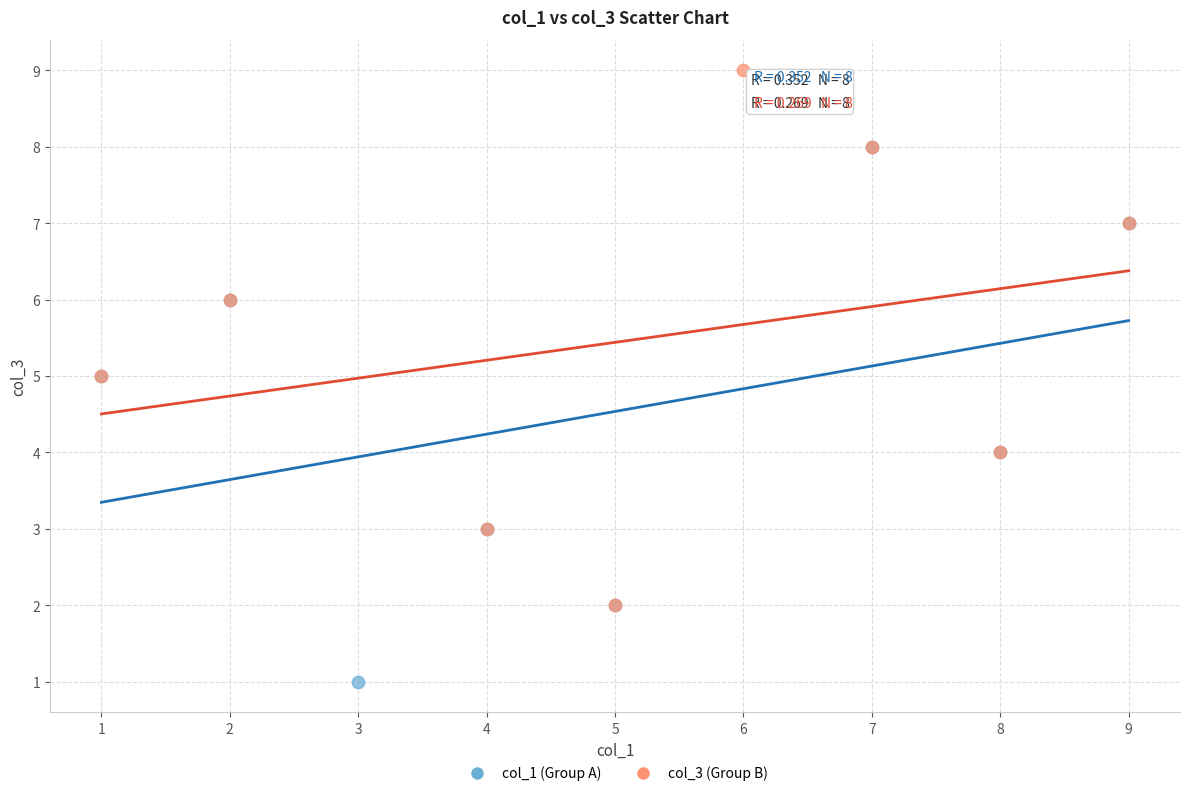

Which series reaches the maximum Y coordinate?

col_3 (Group B)